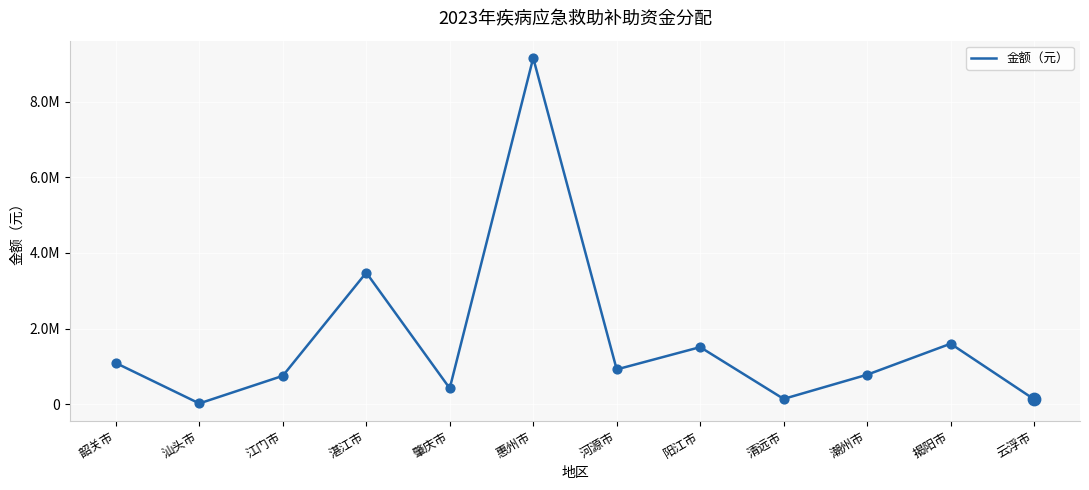

What is the ratio of the value at 清远市 to the value at 江门市?

0.2